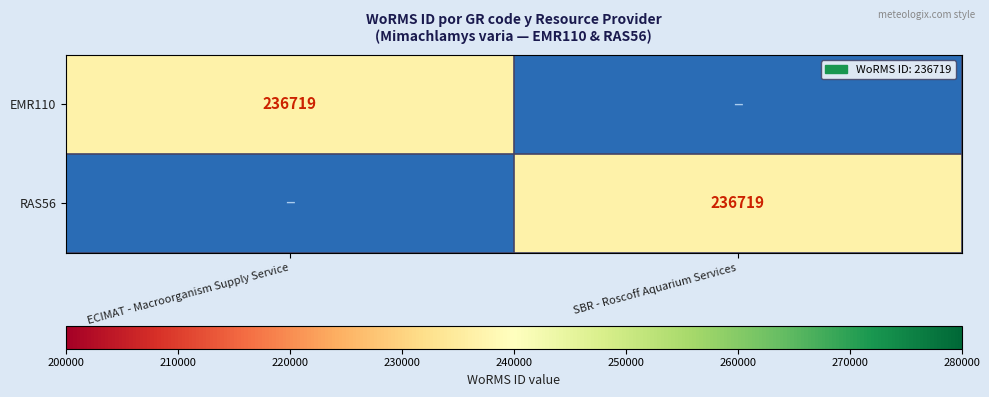

The value of EMR110 at ECIMAT - Macroorganism Supply Service is 236719. True or false?

True